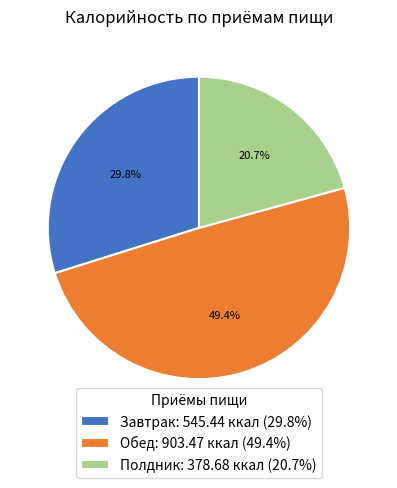

Which category has the smallest portion of the pie?

Полдник